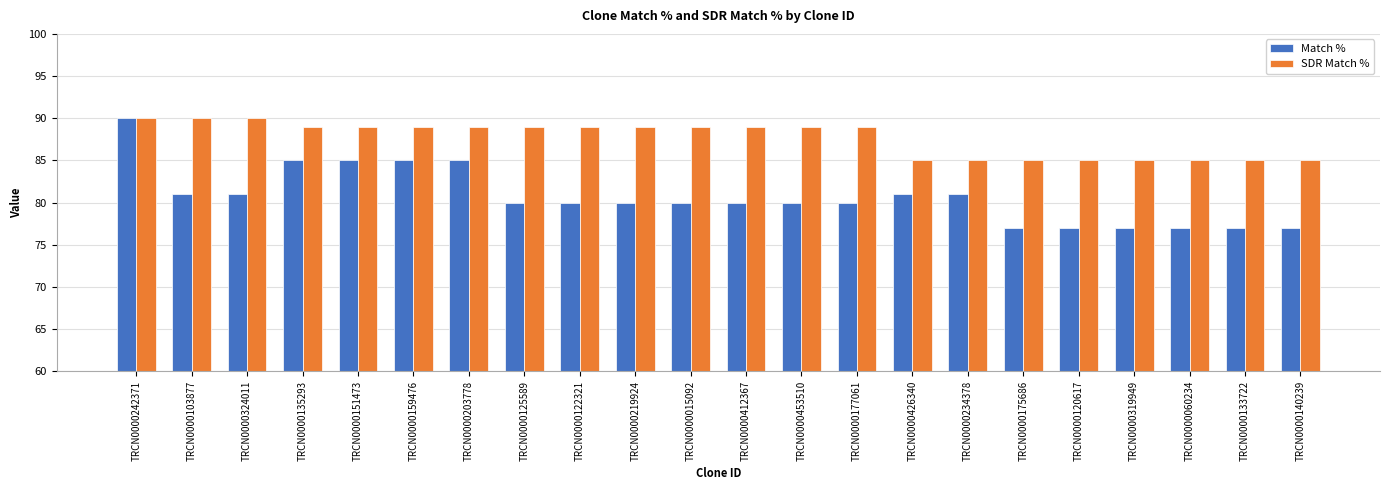

At which label does SDR Match % first exceed 89?

TRCN0000242371